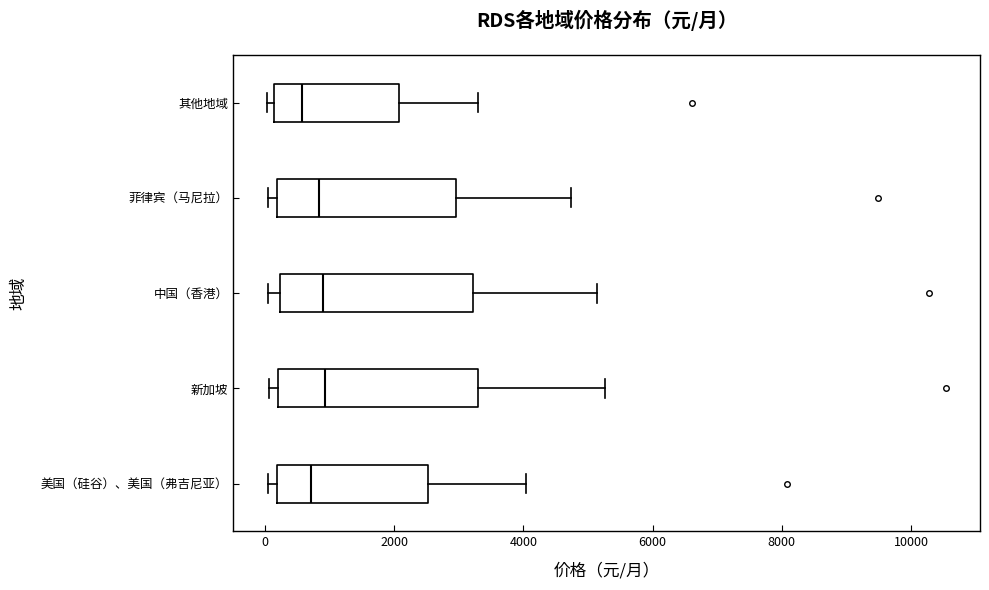

Reading bottom to top, transcribe this box plot: for each box, give where its median line is, the range the box spans, and where its two whiskers end, as read against the x-axis. The values are not printed on the chart, so give them approximately, as read against the axis.

美国（硅谷）、美国（弗吉尼亚）: median 800, box 200 to 2600, whiskers 0 to 4000
新加坡: median 1000, box 200 to 3200, whiskers 0 to 5200
中国（香港）: median 800, box 200 to 3200, whiskers 0 to 5200
菲律宾（马尼拉）: median 800, box 200 to 3000, whiskers 0 to 4800
其他地域: median 600, box 200 to 2000, whiskers 0 to 3400